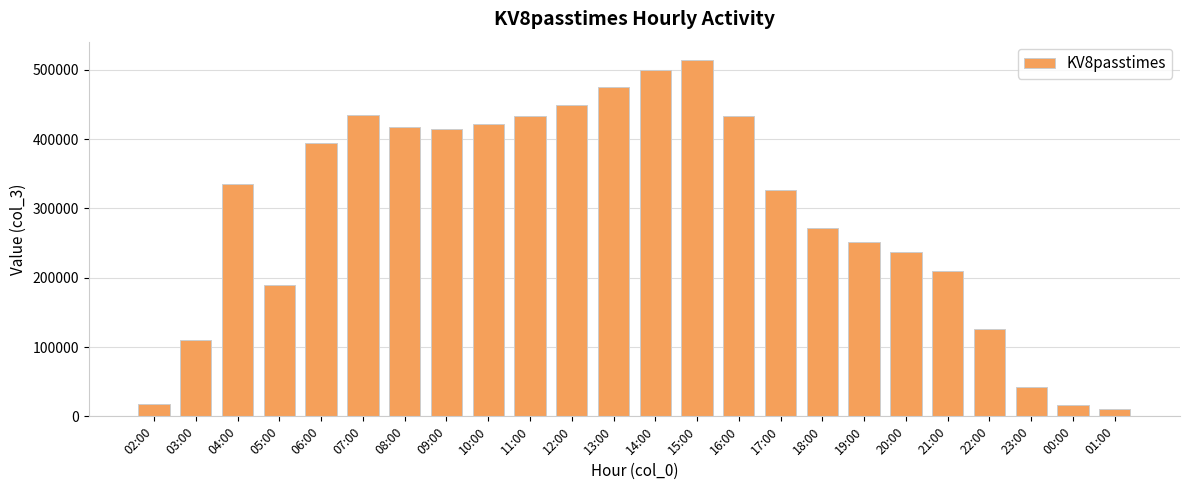

What is the average value?

293133